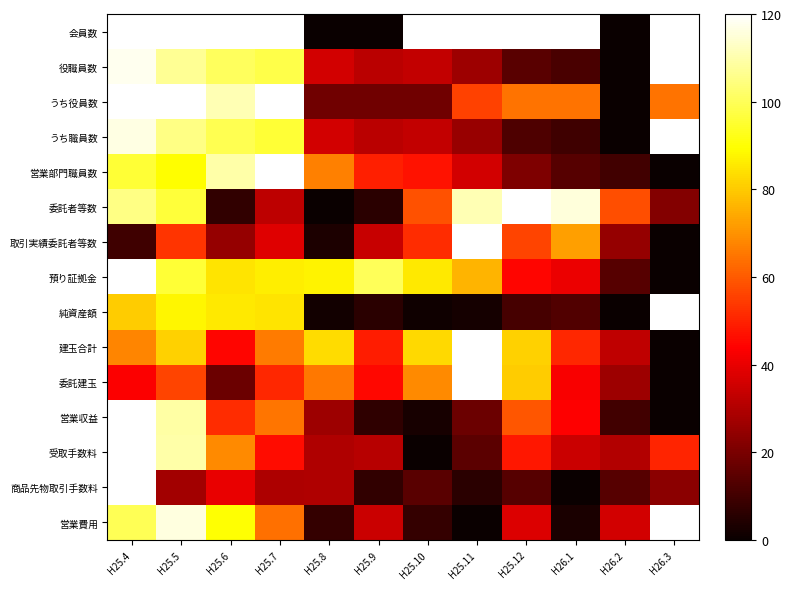

Which series changed the most between H25.9 and H25.12?

会員数